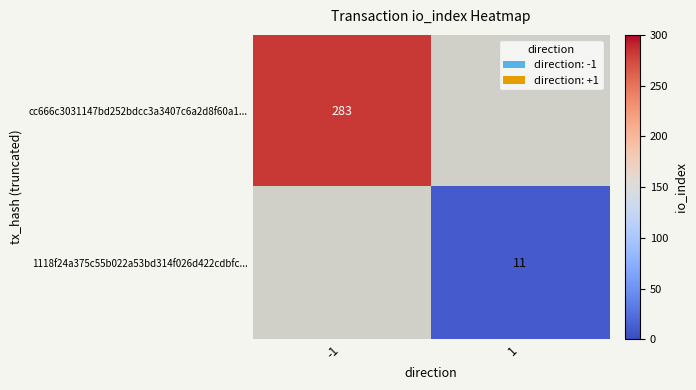

Is it true that 1118f24a375c55b022a53bd314f026d422cdbfc... equals 11 at 1?

True